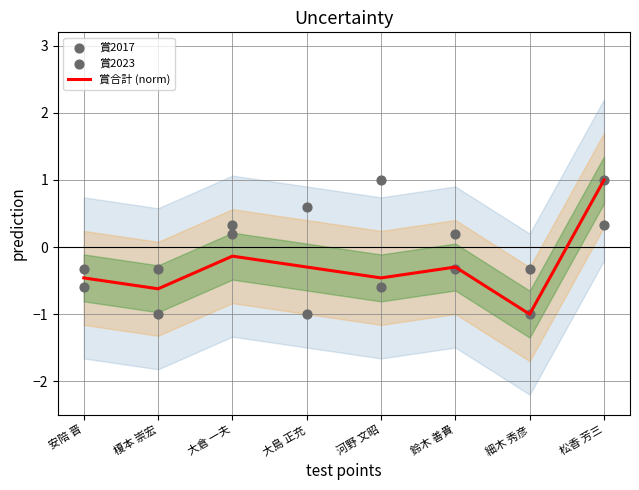

Which series contains the highest Y value?

賞合計 (norm)